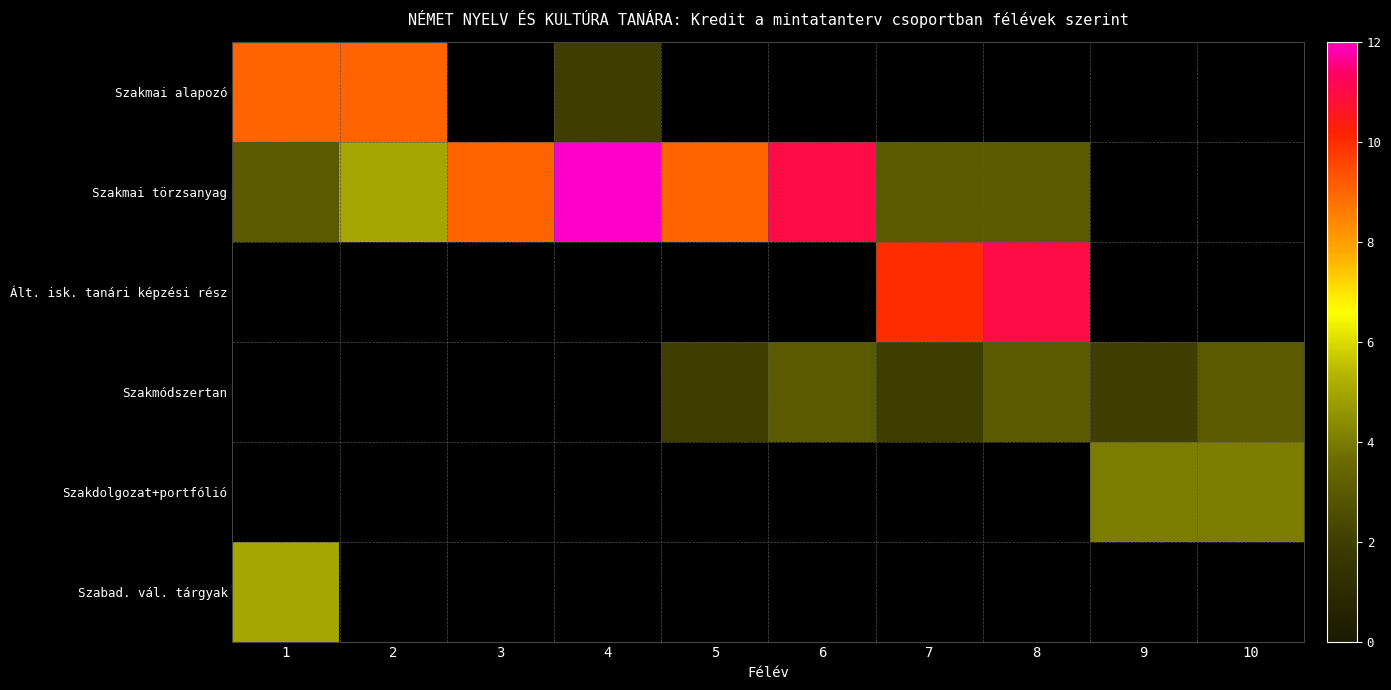

Which category has the highest value across all series?

4